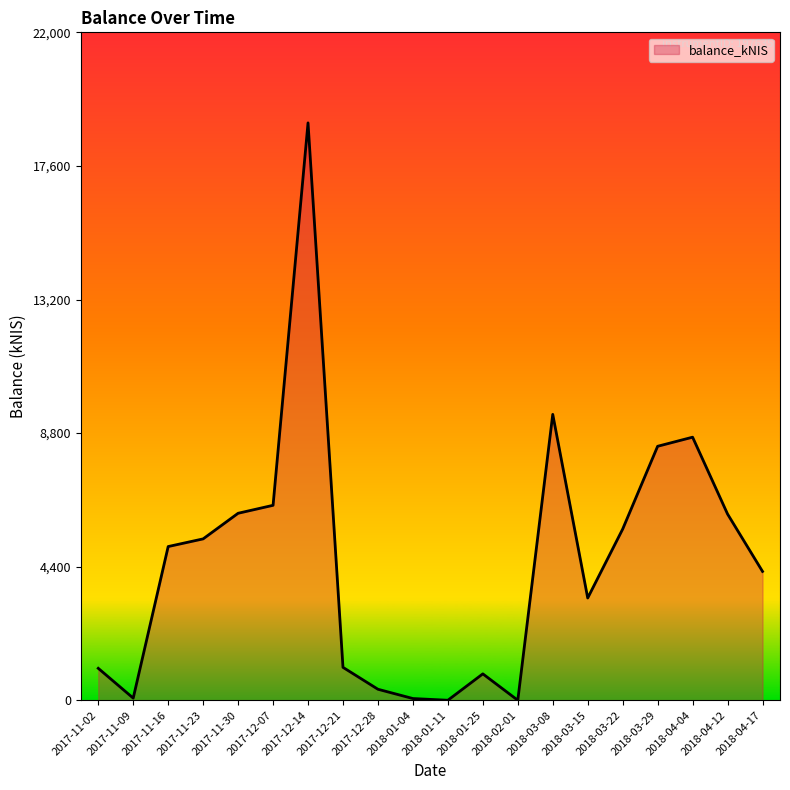

What is the ratio of the value at 2017-11-30 to the value at 2017-11-23?

1.2